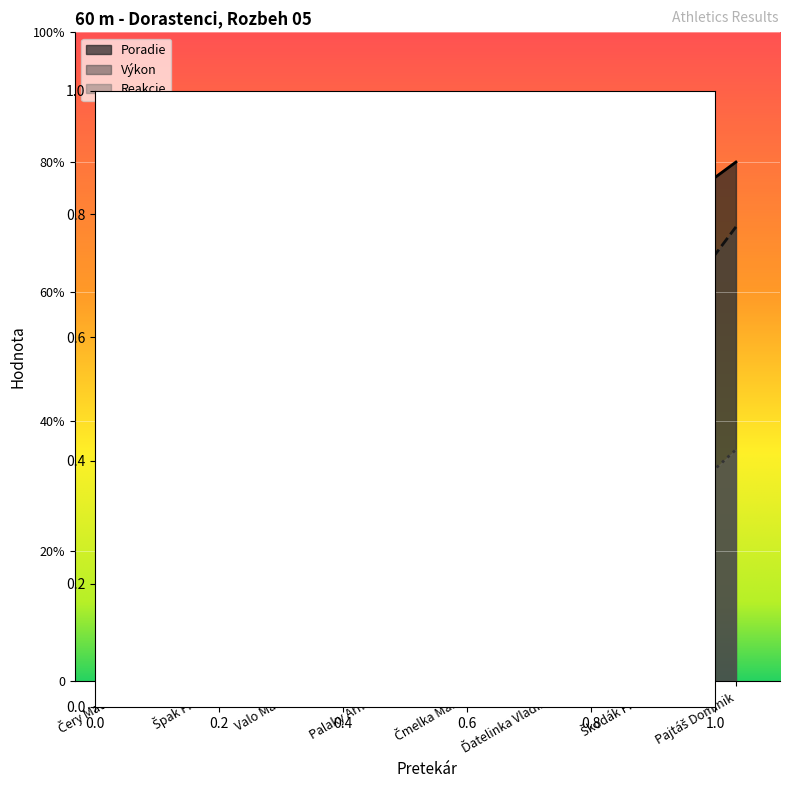

How many values in the Poradie series are below 5?

4